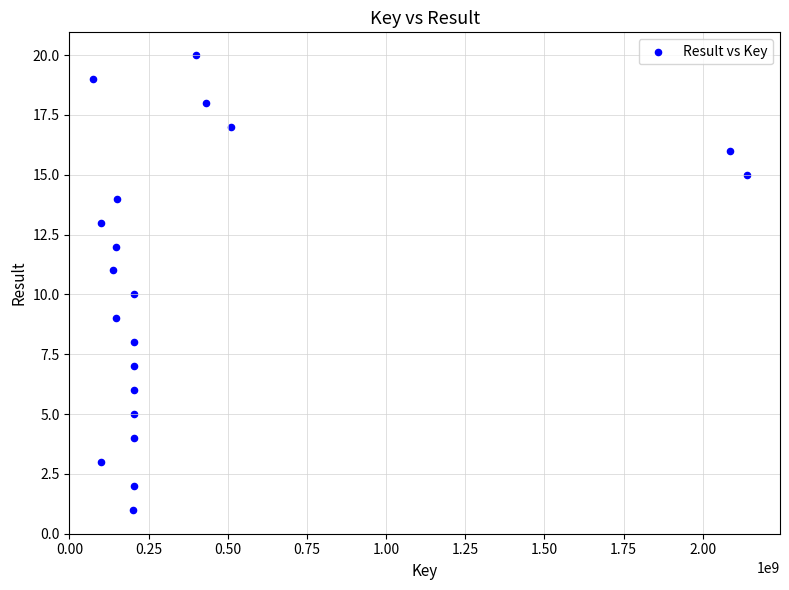

What is the range of Y values (max minus min)?

19